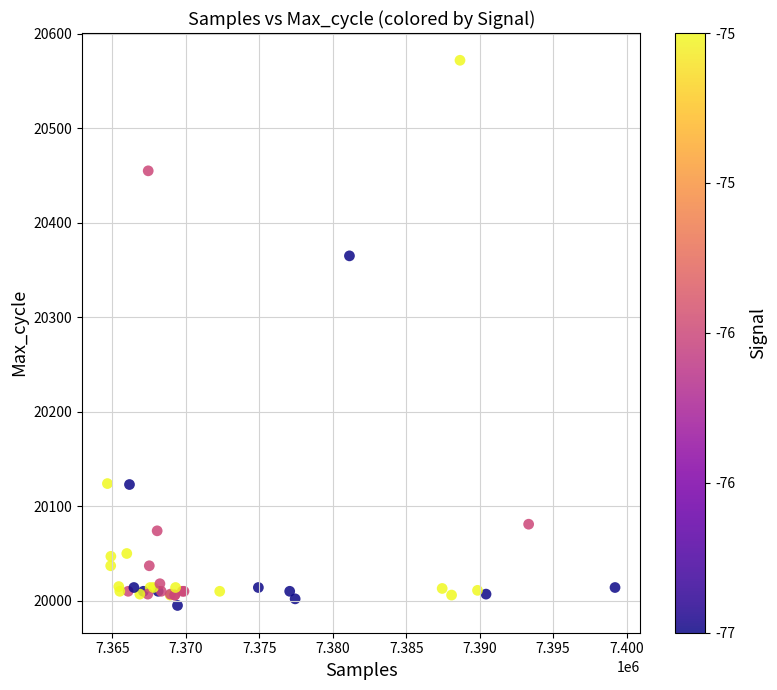

What Y value in the scatter plot is closest to 20283?

20365